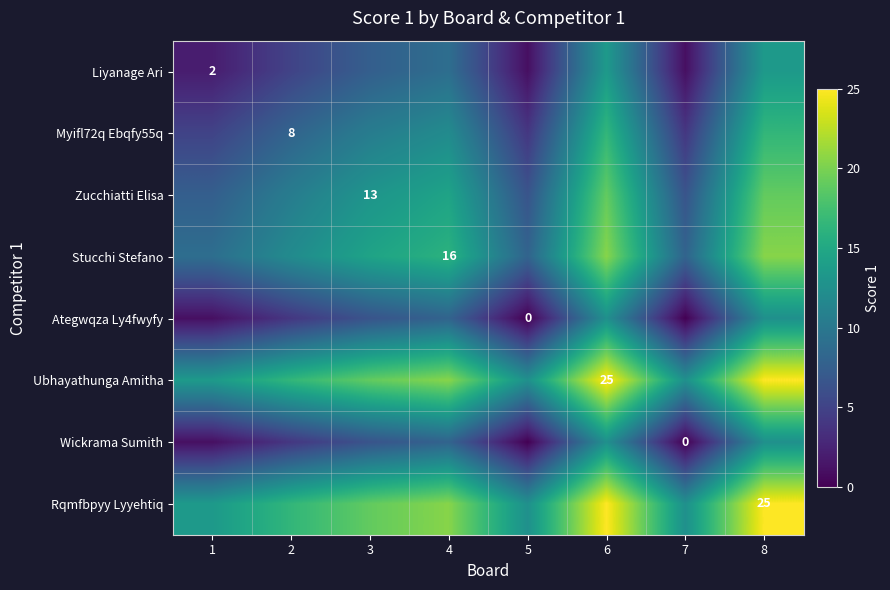

How many series are shown in this chart?

8